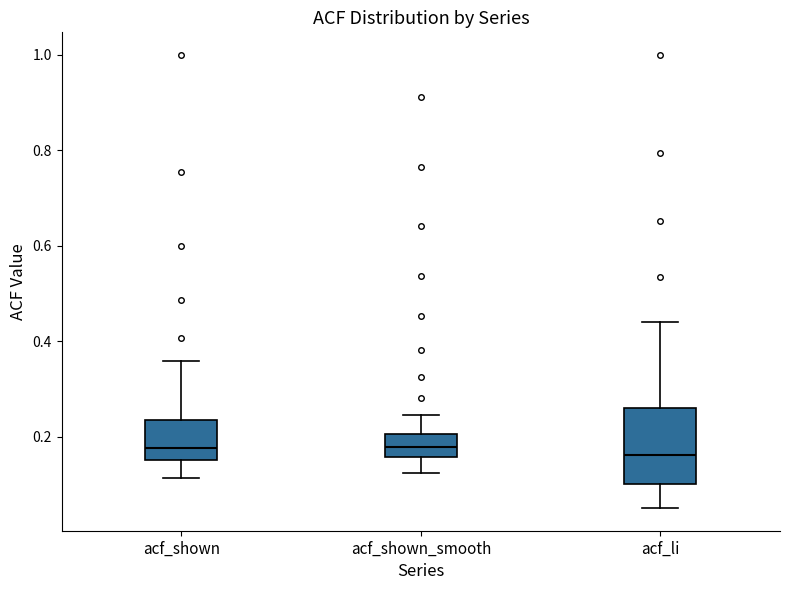

Where does the median line of the box for acf_shown_smooth sit on the y-axis? The values are not printed on the chart, so give them approximately, as read against the axis.

0.18